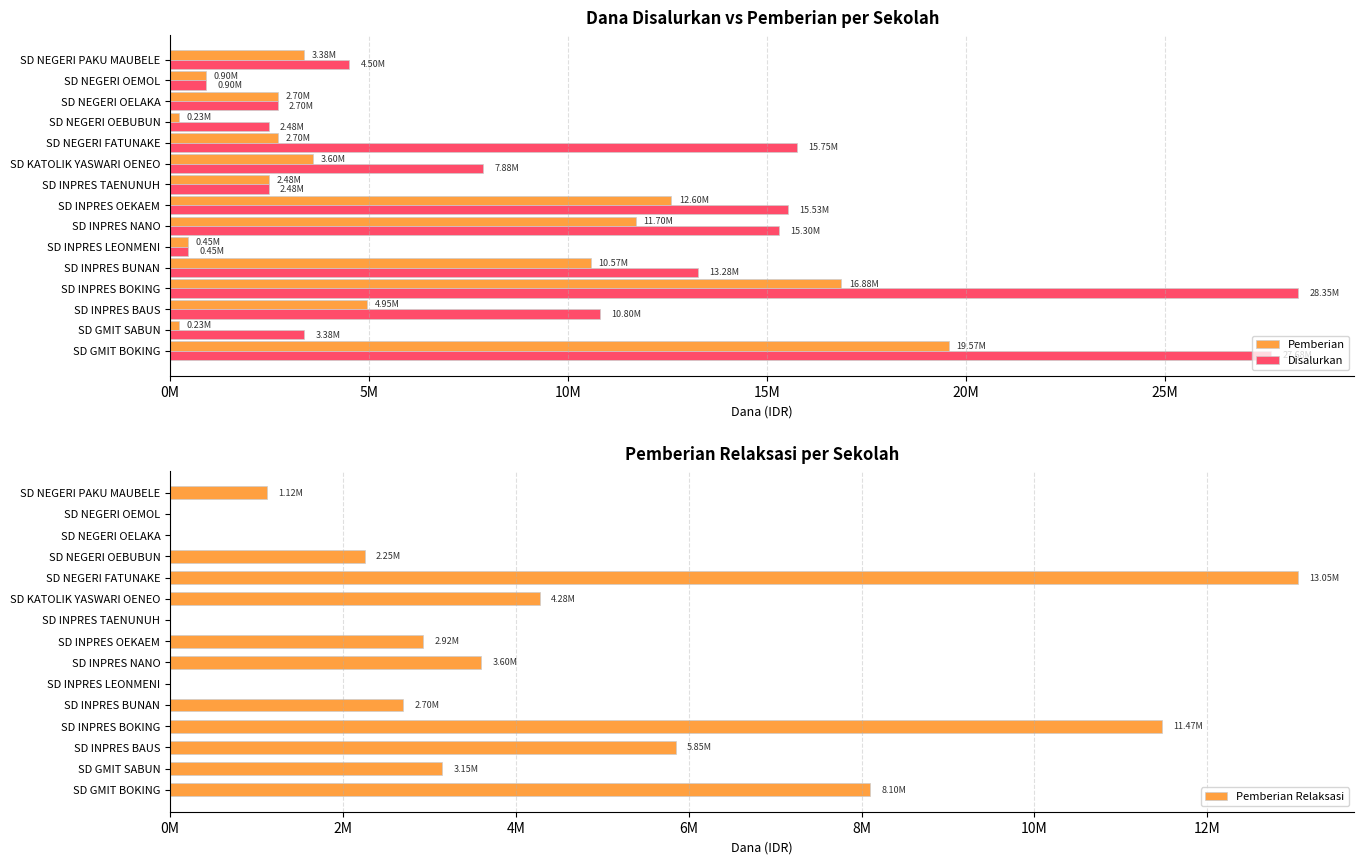

How many positive values does the Pemberian Relaksasi series have?

11